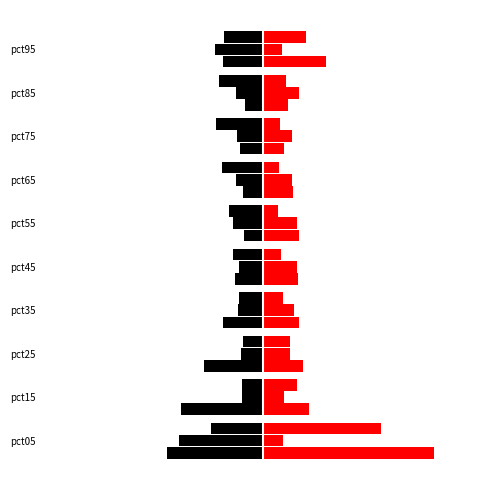

Is it true that Jun equals 0.8 at 3?

False